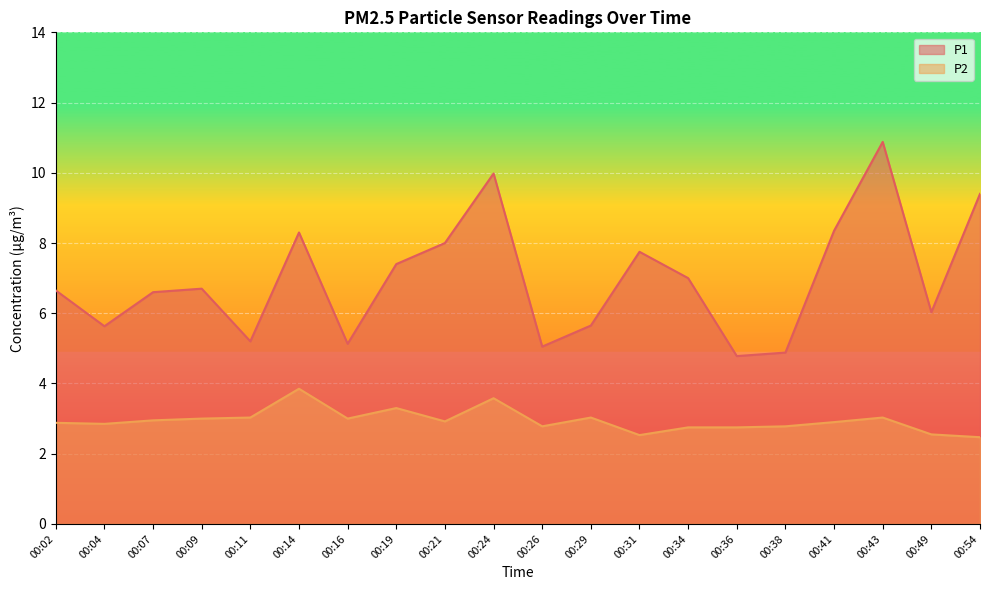

Which series has the widest spread of values?

P1